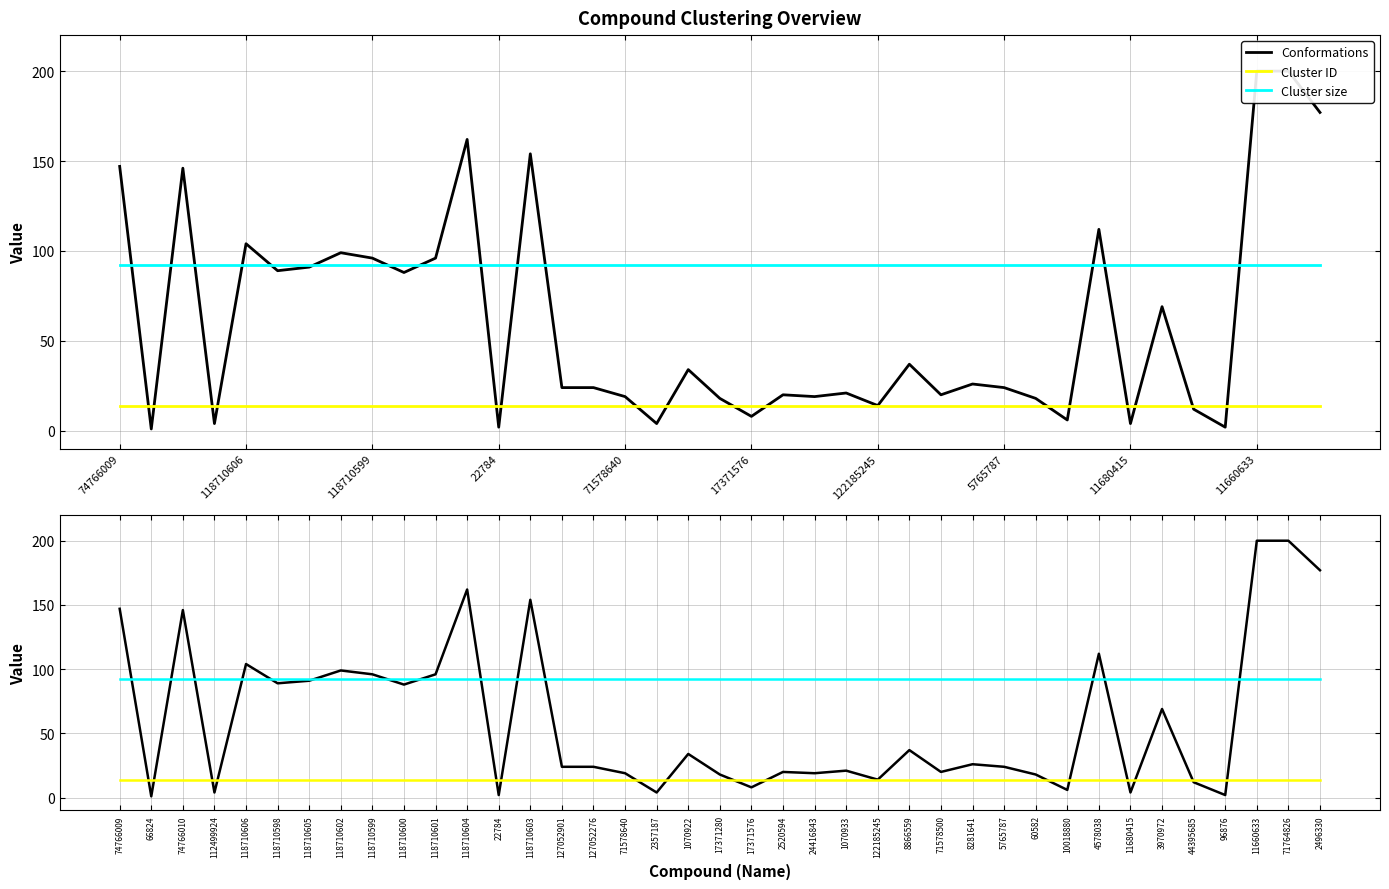

The Cluster ID series shows 23 at 74766010. True or false?

False